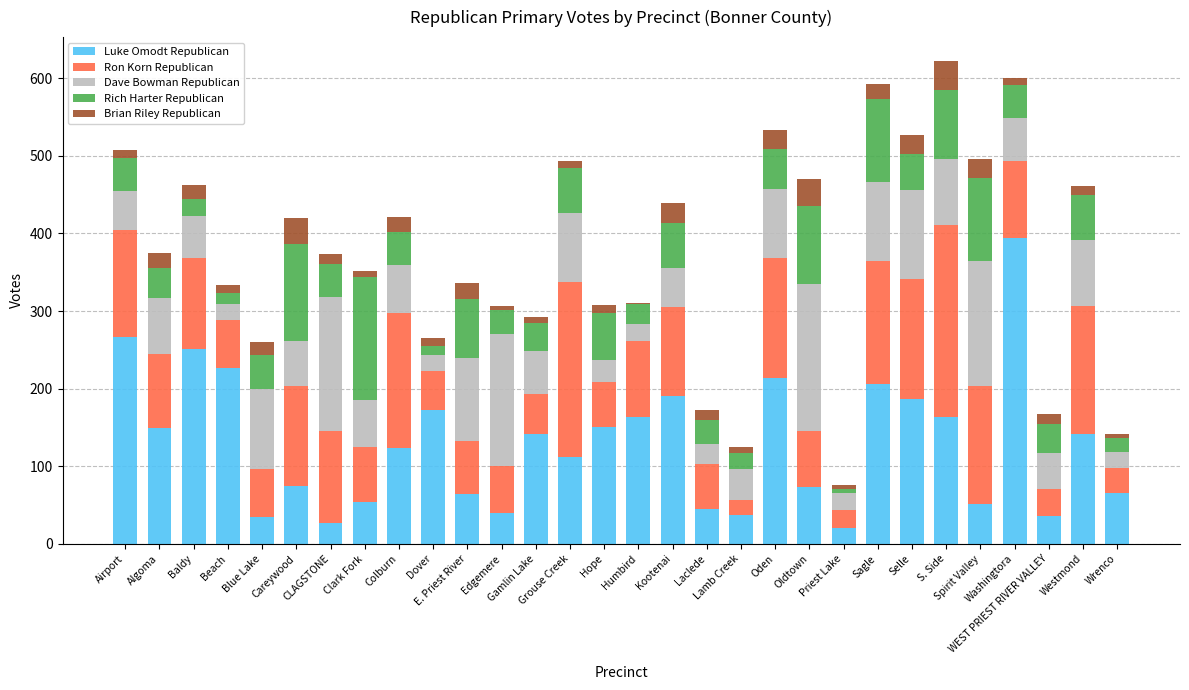

What is the lowest value of the Luke Omodt Republican series?

20